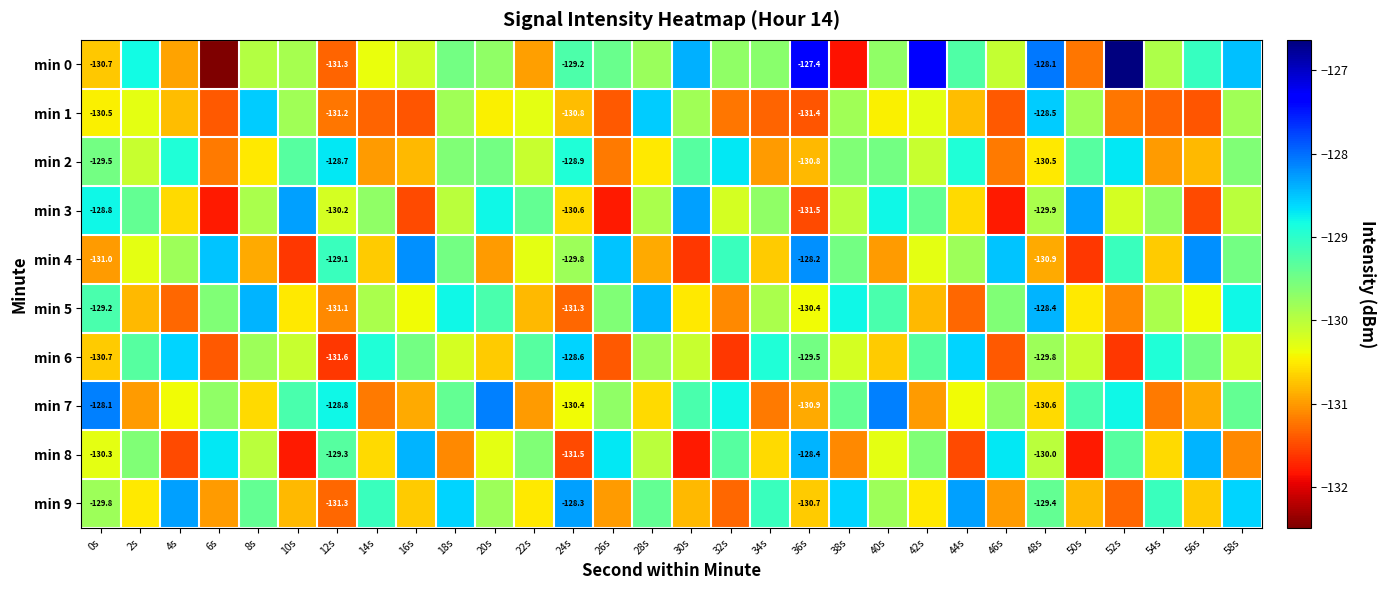

Is the value of min 8 at 14s greater than the value of min 0 at 20s?

No